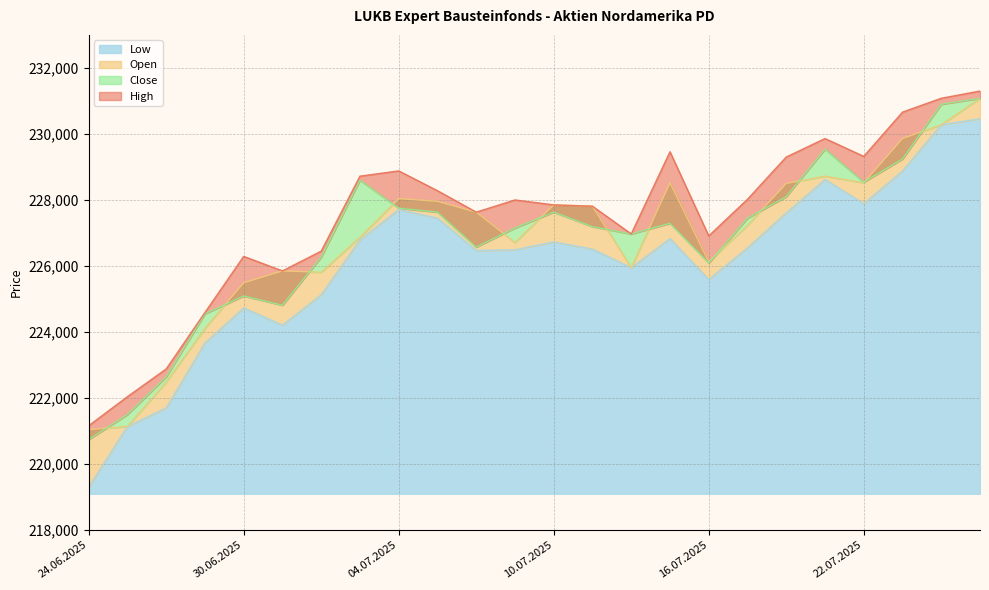

What is the difference between the highest and lowest values at 24.07.2025?

800